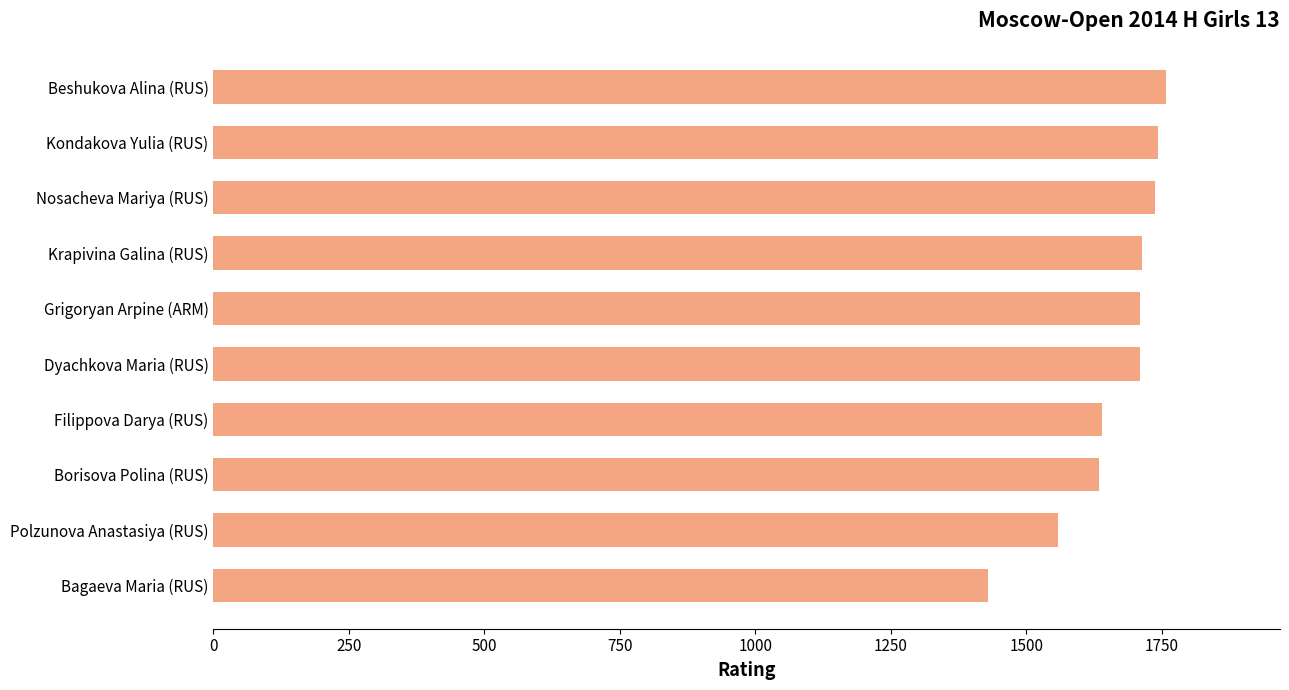

Is it true that the value at Bagaeva Maria (RUS) is 2164?

False